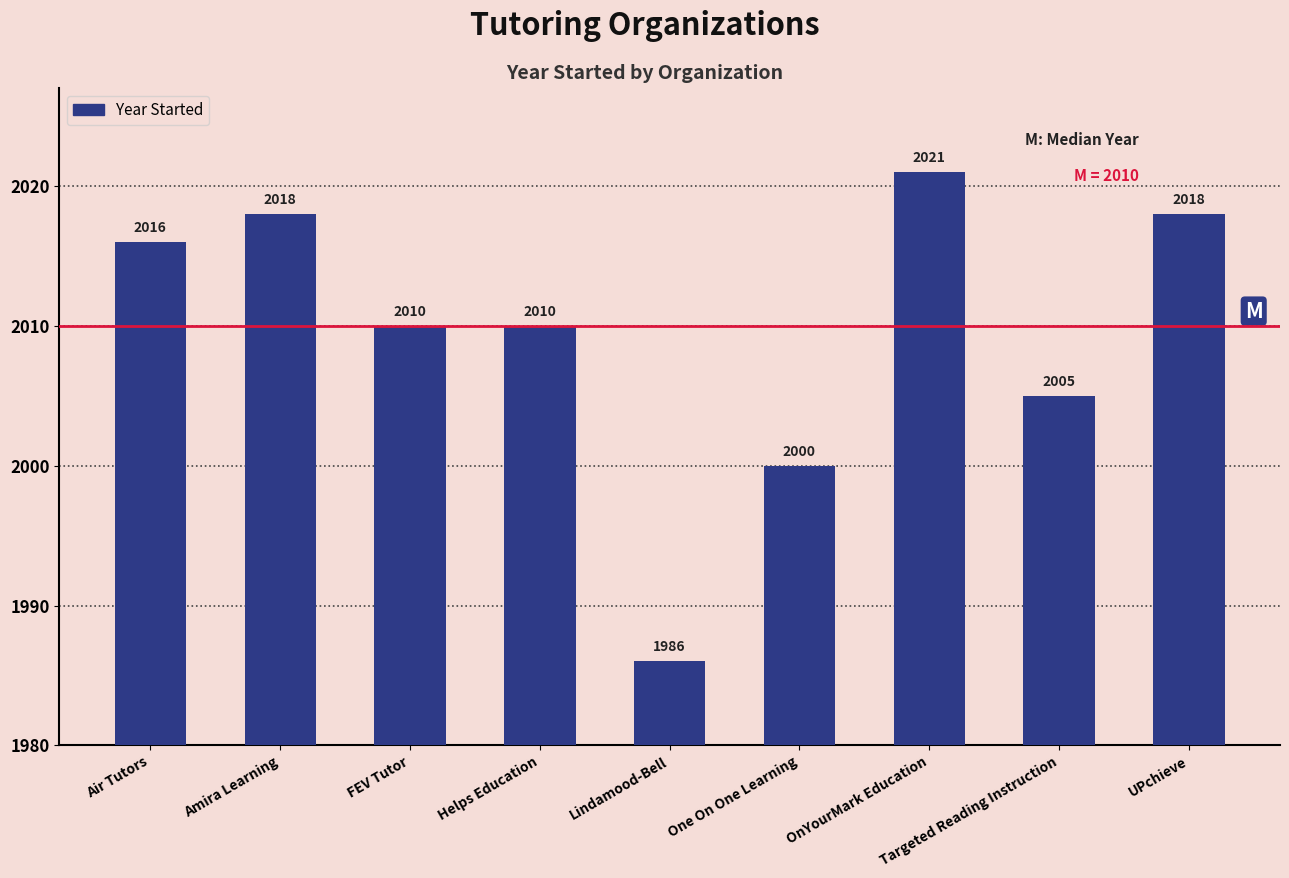

At which label is the value closest to 2003?

Targeted Reading Instruction